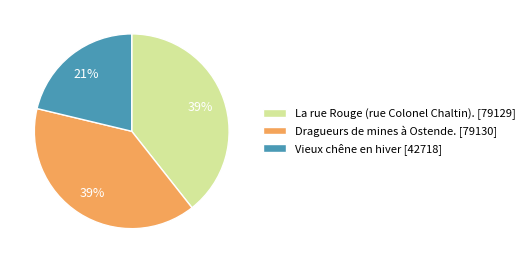

Combined, do La rue Rouge (rue Colonel Chaltin). and Dragueurs de mines à Ostende. account for over 50%?

Yes